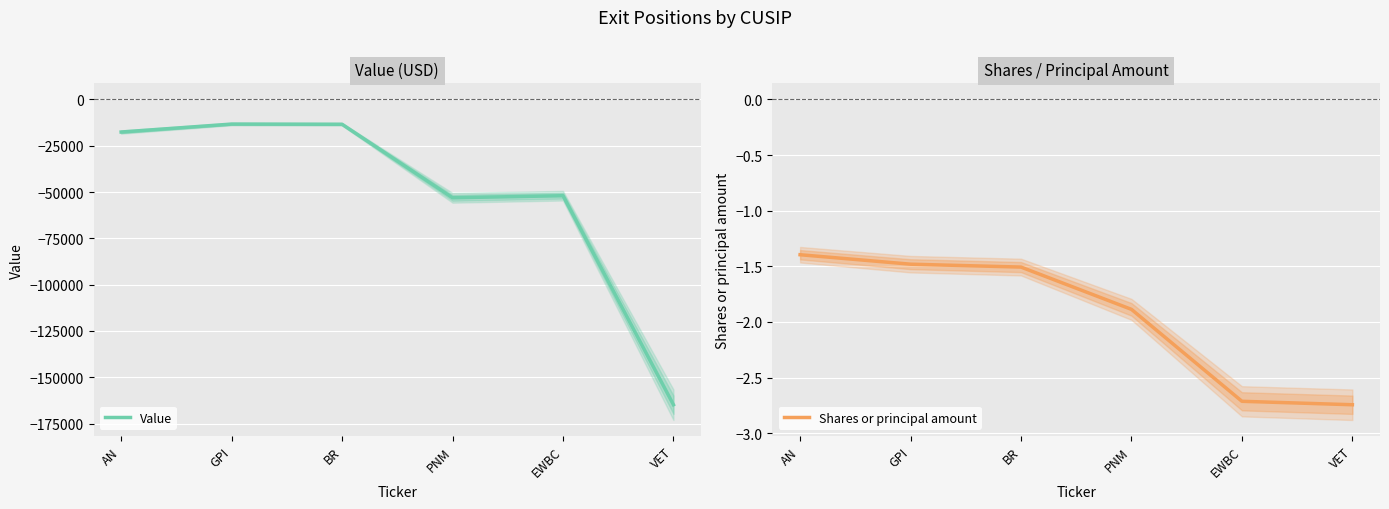

What value does the Value series have at BR?

-13435